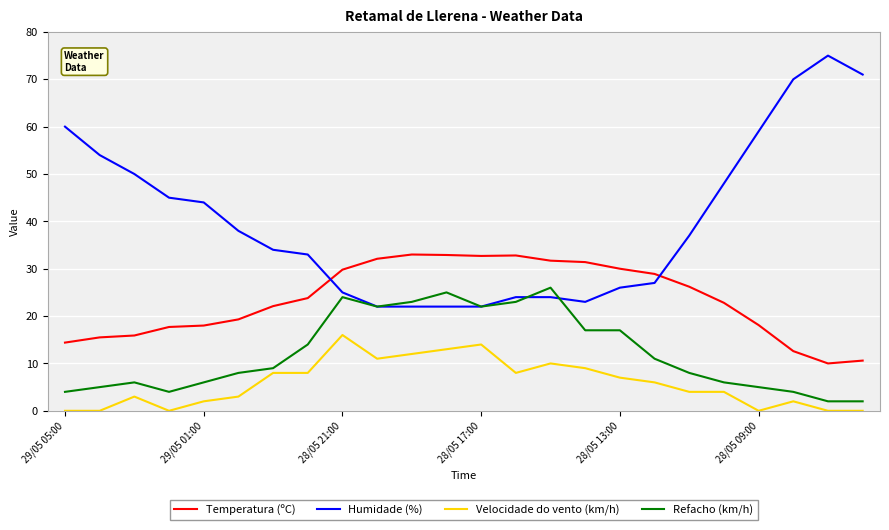

What is the sum of all Velocidade do vento (km/h) values?

140.0